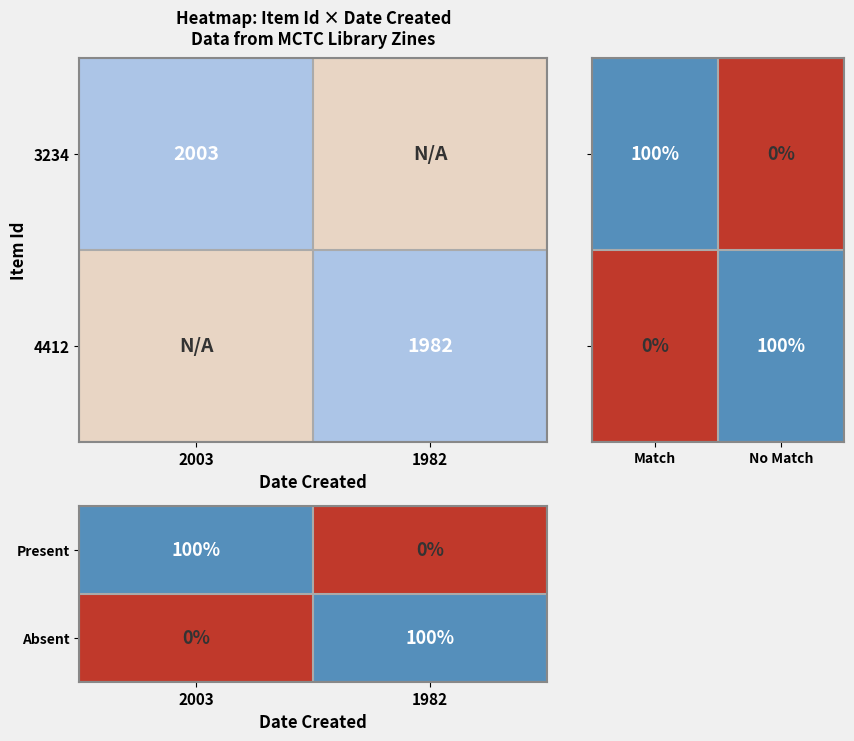

What is the average value of the Absent series?

50